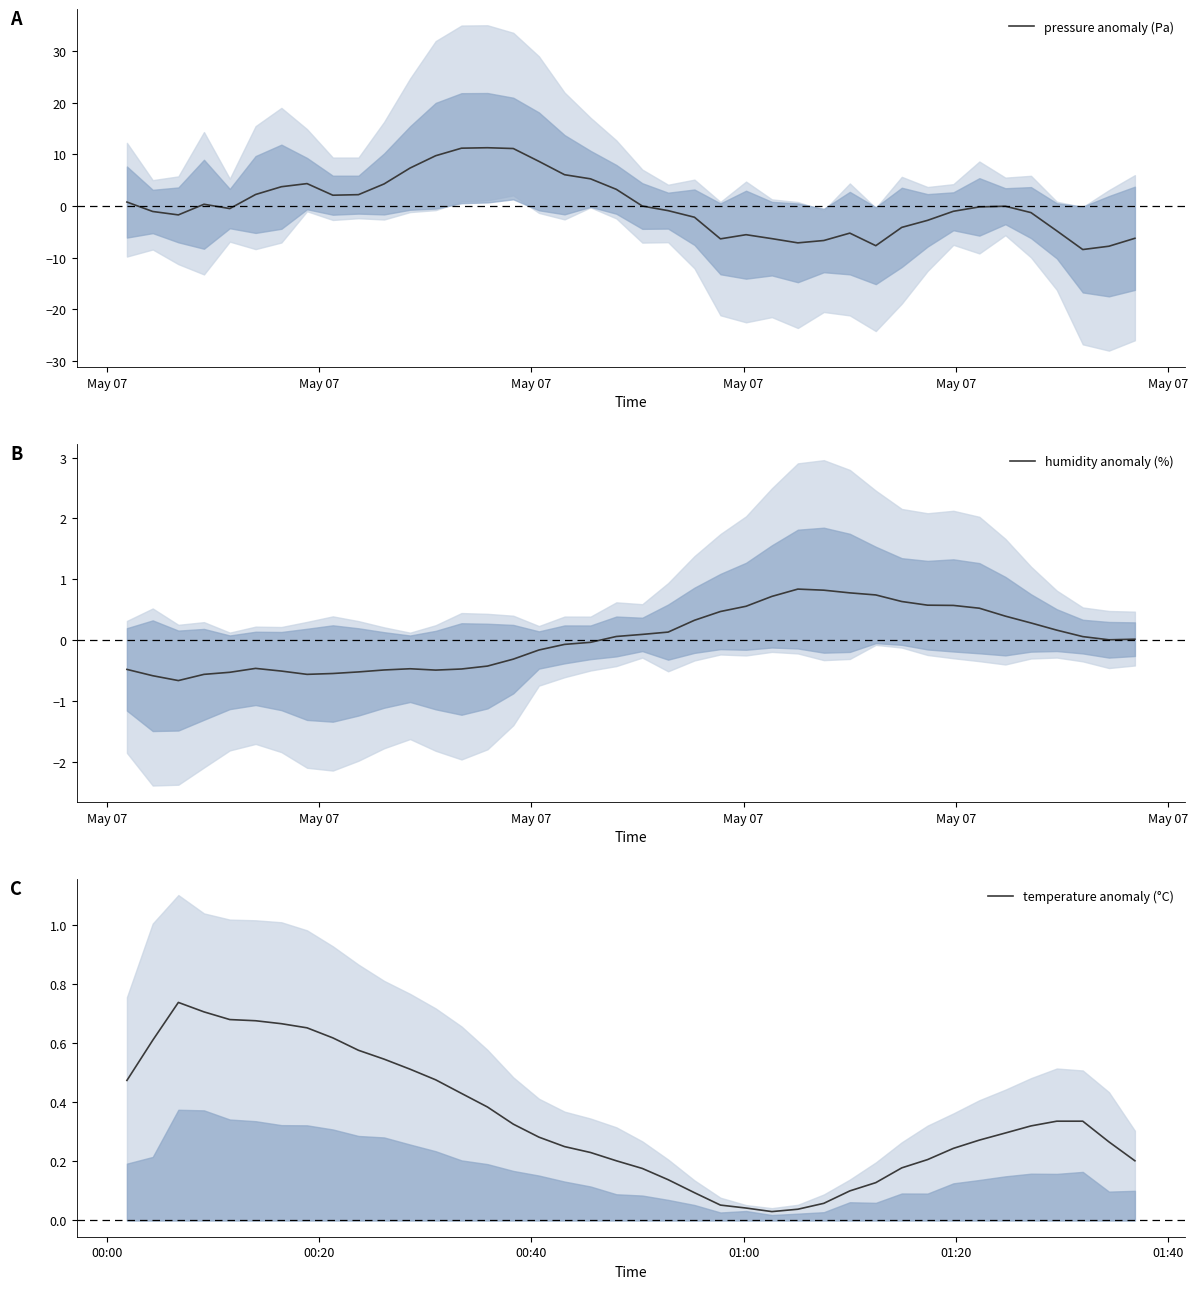

At which category does pressure anomaly (Pa) reach its first local valley?

May 07